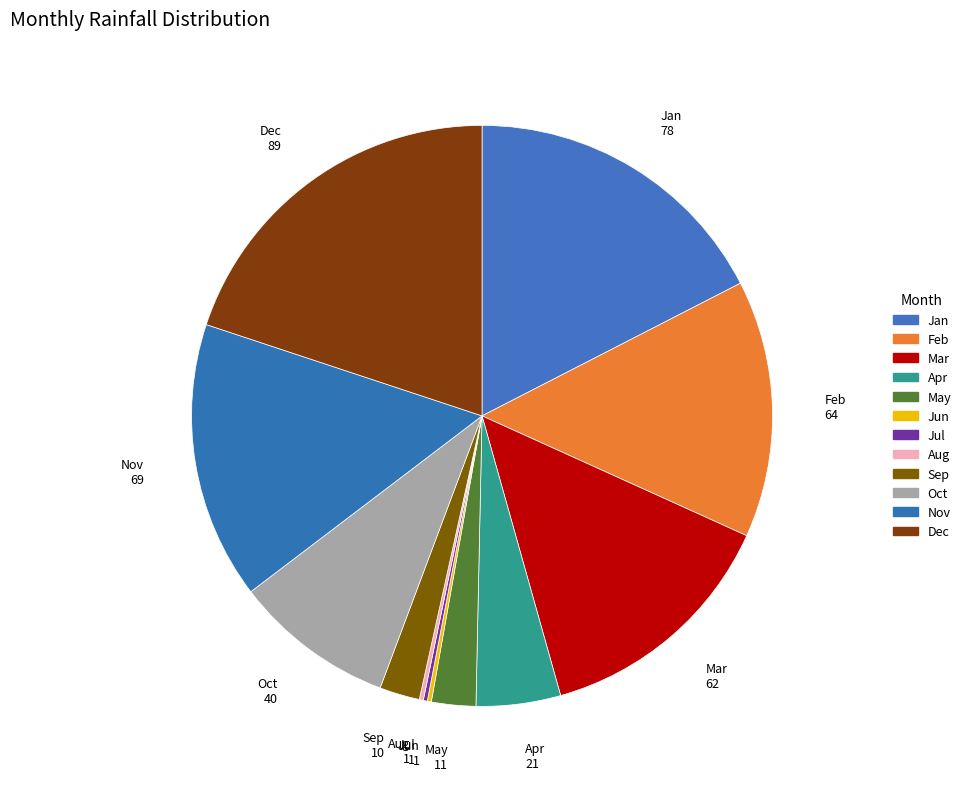

Combined, do Nov and May account for over 50%?

No